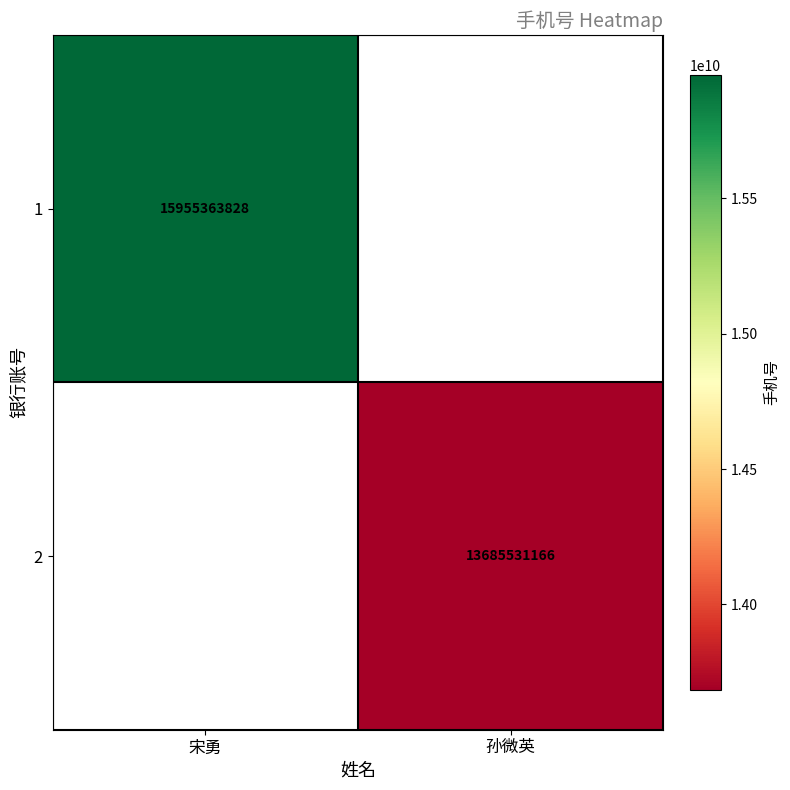

True or false: 2 has a value of 13685531166 at 孙微英.

True